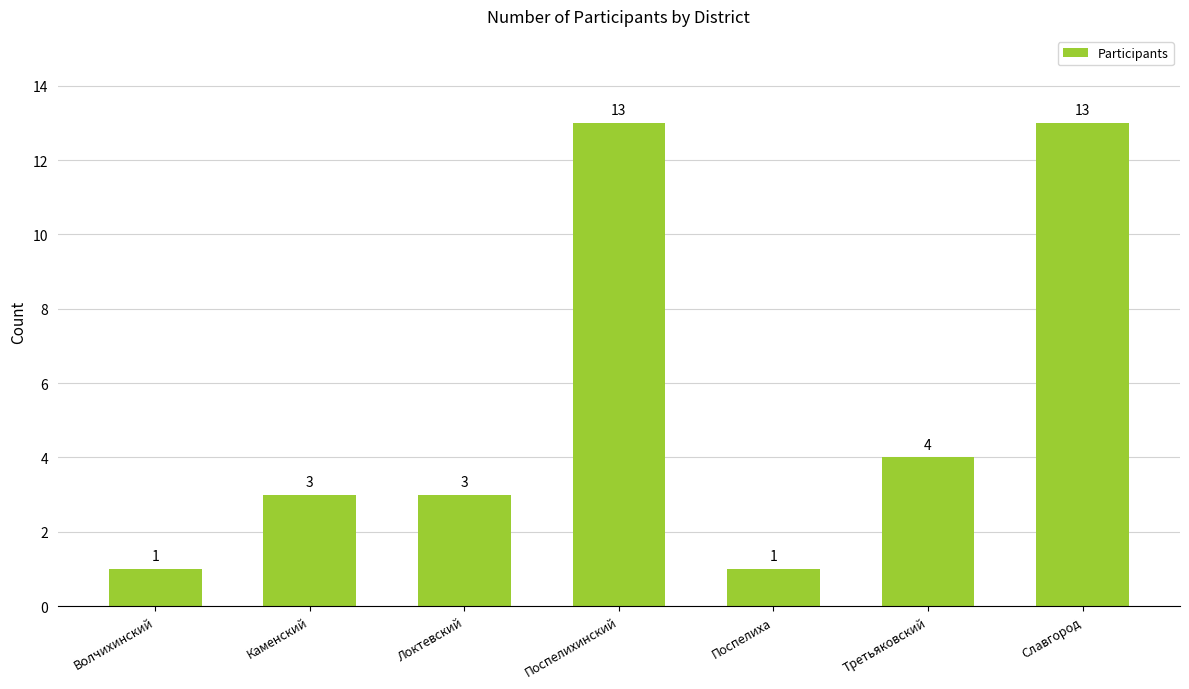

True or false: the data shows 5 at Локтевский.

False